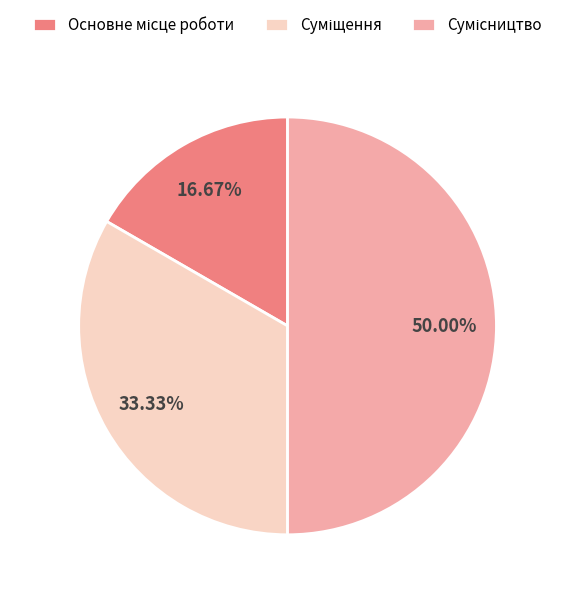

To the nearest percent, what is the difference between the largest and smallest slice percentages?

33%